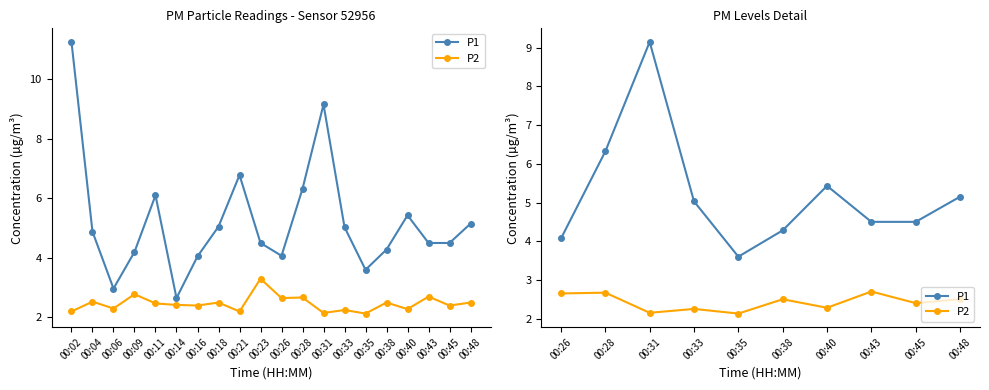

Rank the series at 00:35 from lowest to highest value.

P2, P1